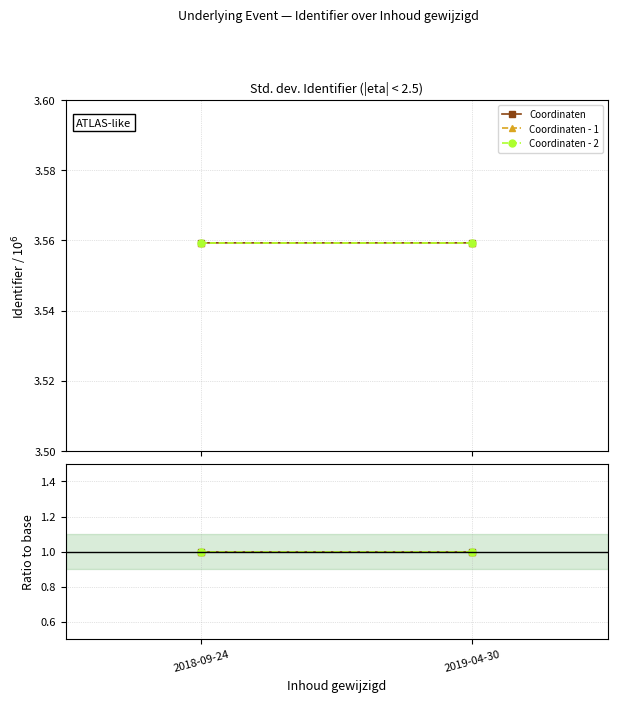

At which category is the sum across all series the highest?

2018-09-24